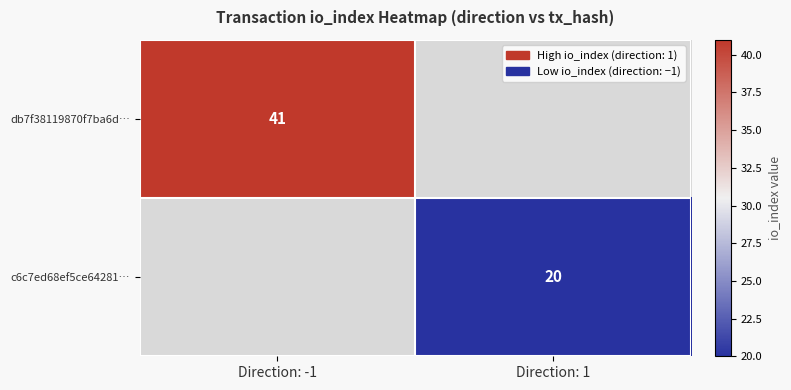

The c6c7ed68ef5ce64281… series shows 9 at Direction: 1. True or false?

False